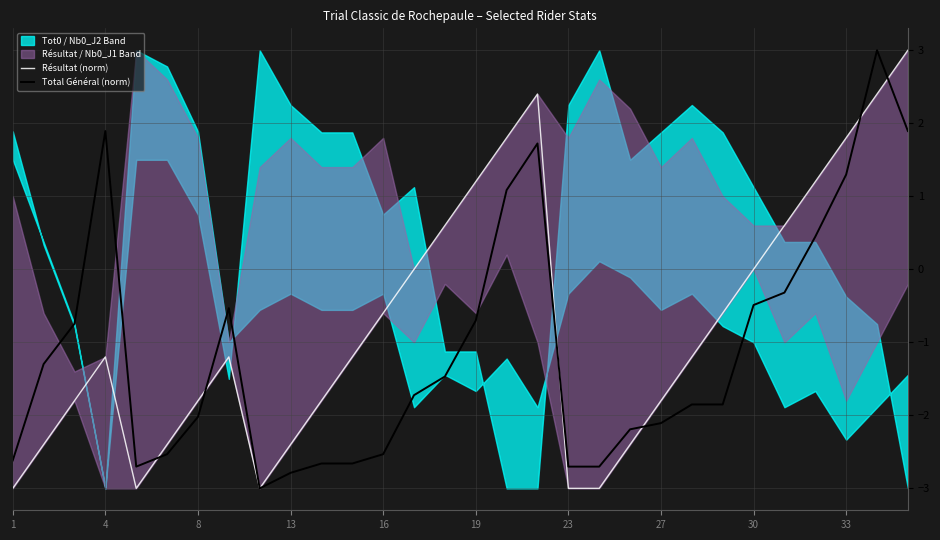

What is the difference between the maximum and minimum values in the Total Général (norm) series?

6.0